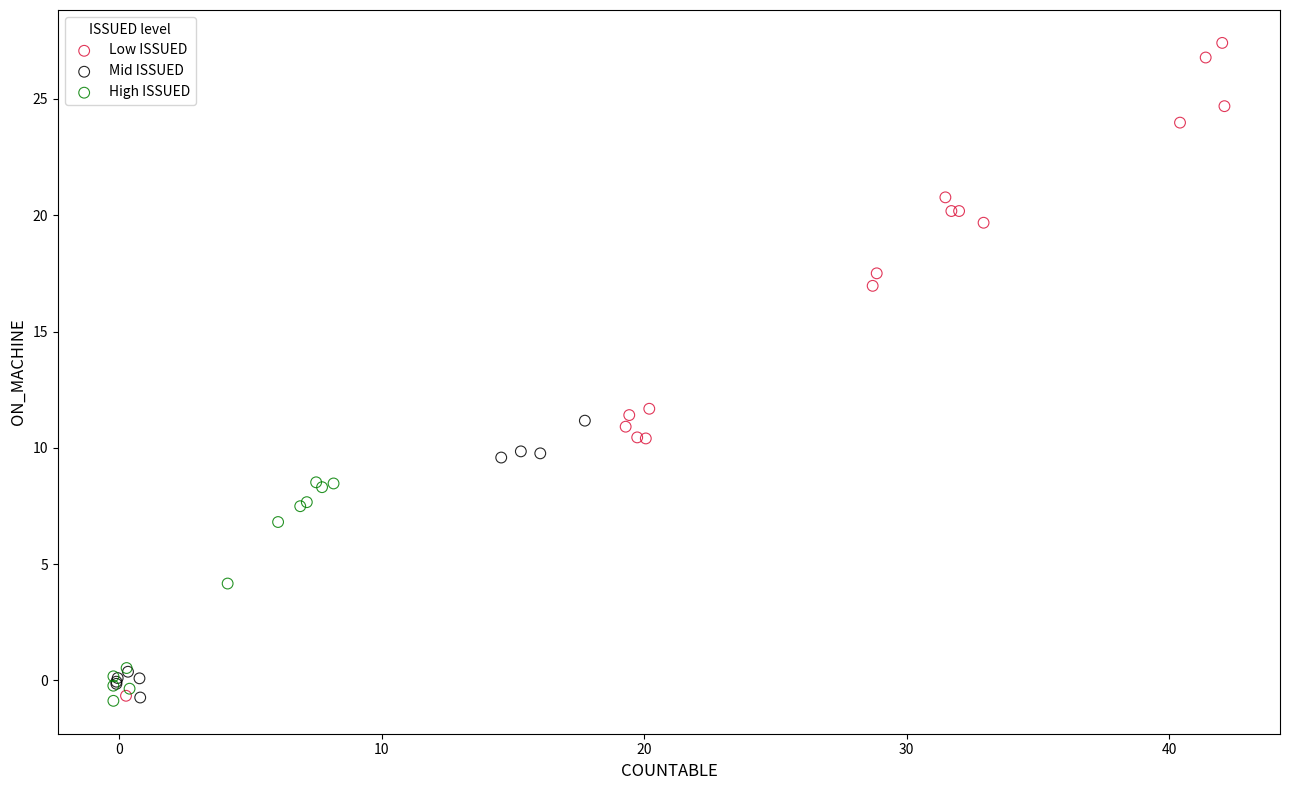

Which series reaches the maximum Y coordinate?

Low ISSUED